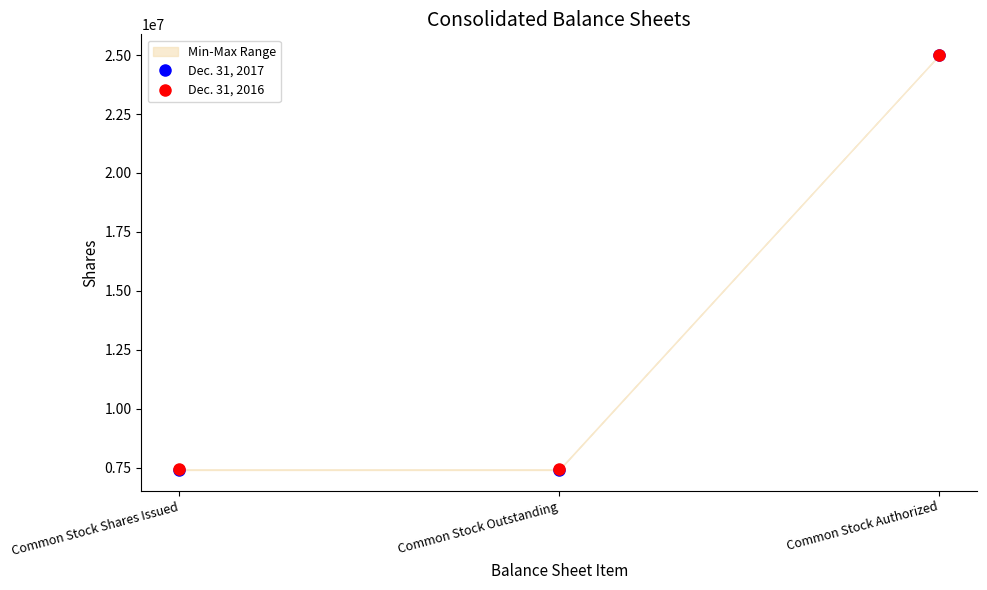

Reading left to right, list all the values displayed in this chart.

Dec. 31, 2017: Common Stock Shares Issued=7398654	Common Stock Outstanding=7398654	Common Stock Authorized=25000000
Dec. 31, 2016: Common Stock Shares Issued=7421455	Common Stock Outstanding=7421455	Common Stock Authorized=25000000